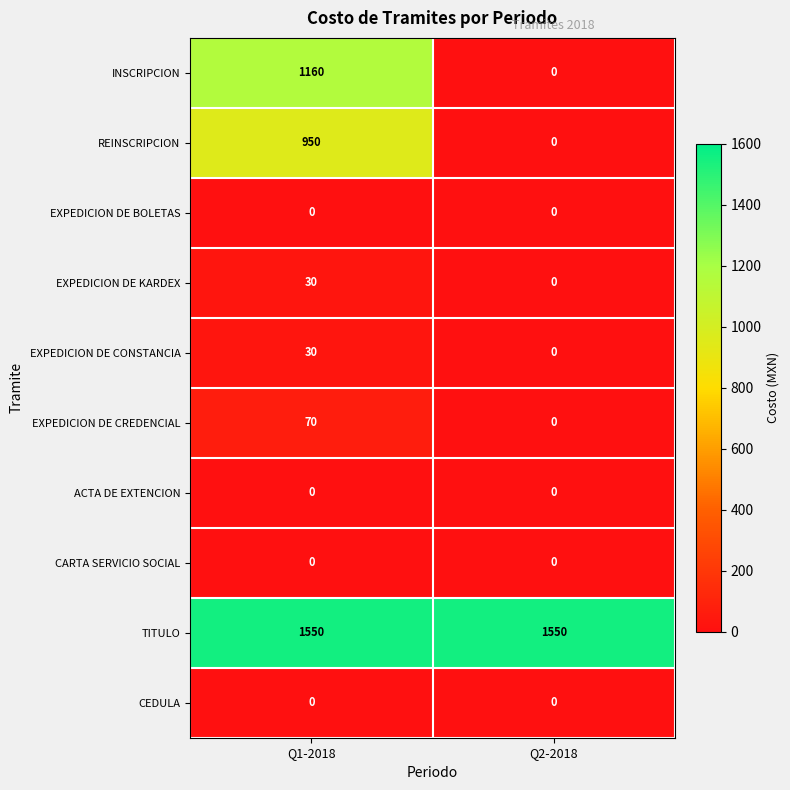

Which series changed the most between Q1-2018 and Q2-2018?

INSCRIPCION